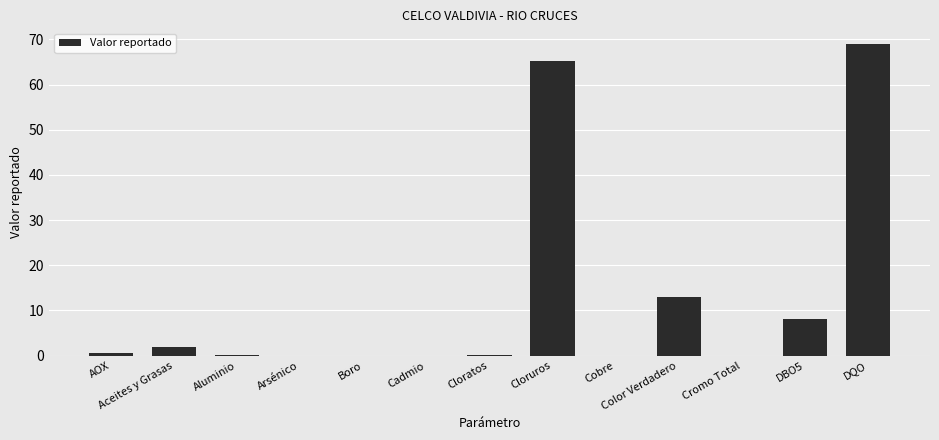

Between DBO5 and Aceites y Grasas, which is larger?

DBO5